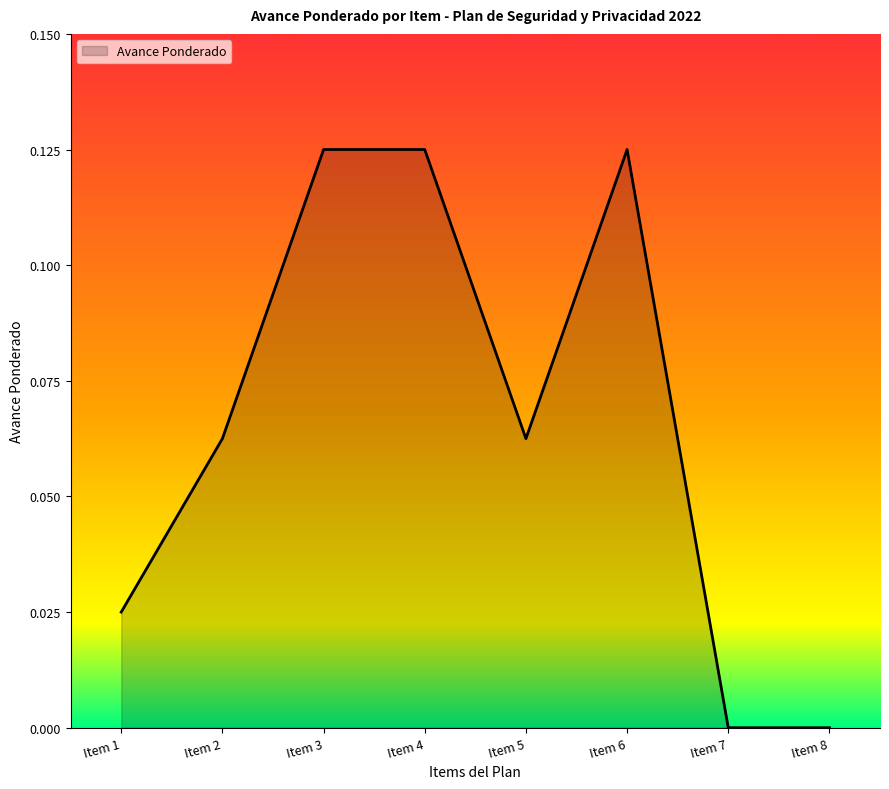

True or false: the data shows 0.0 at Item 4.

False